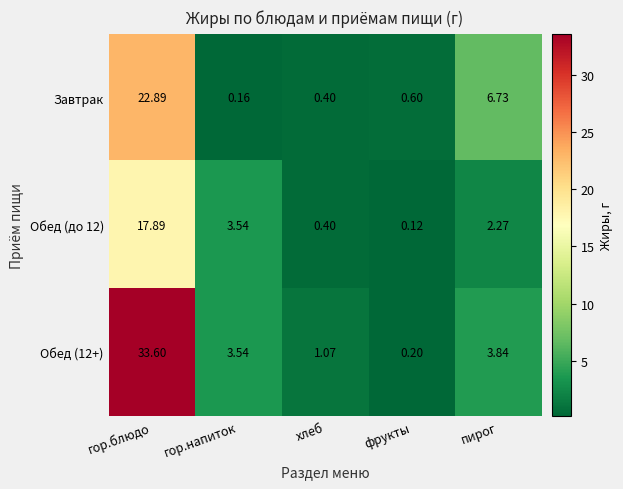

Which series changed the most between гор.блюдо and пирог?

Обед (12+)